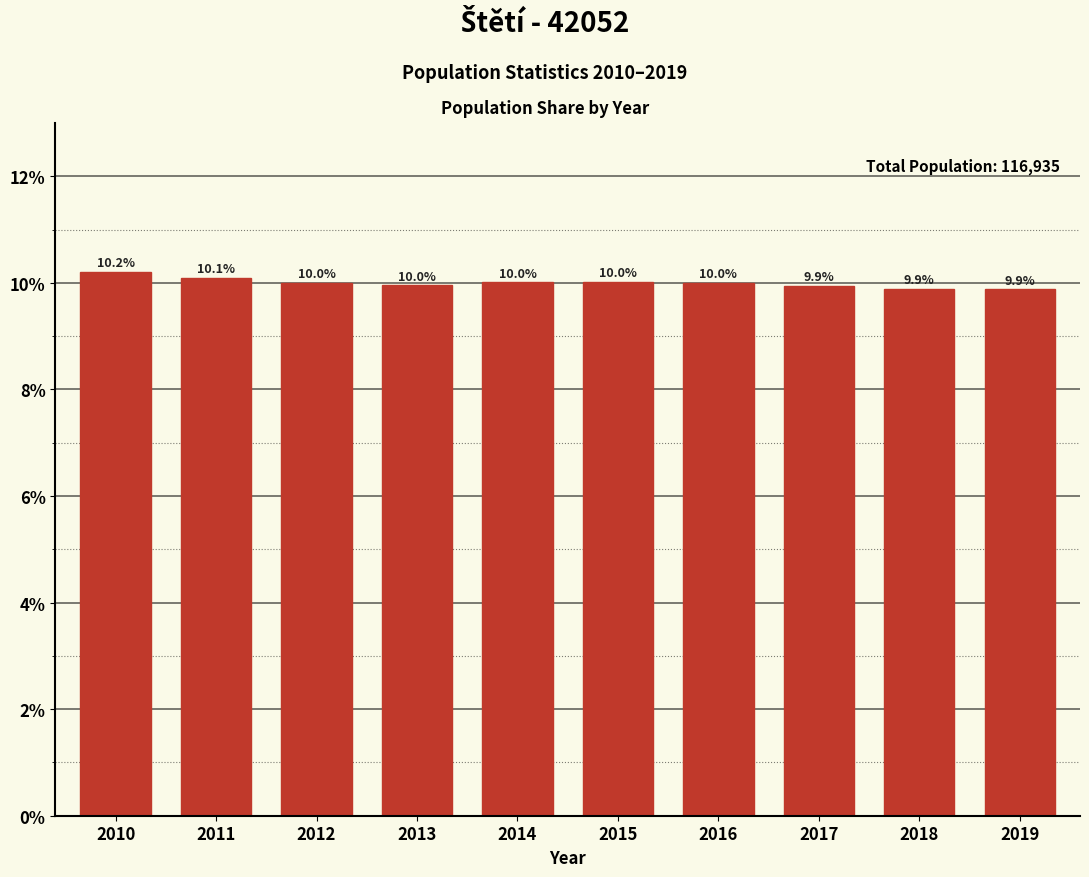

Reading right to left, what are all the values shown in this chart?

2019=9.9	2018=9.9	2017=9.9	2016=10.0	2015=10.0	2014=10.0	2013=10.0	2012=10.0	2011=10.1	2010=10.2